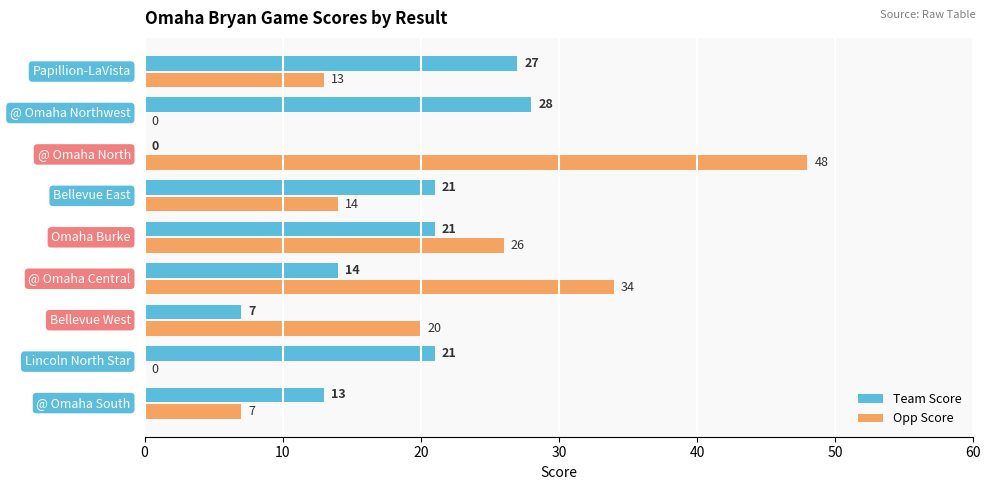

How many Opp Score values are between 7 and 26?

5